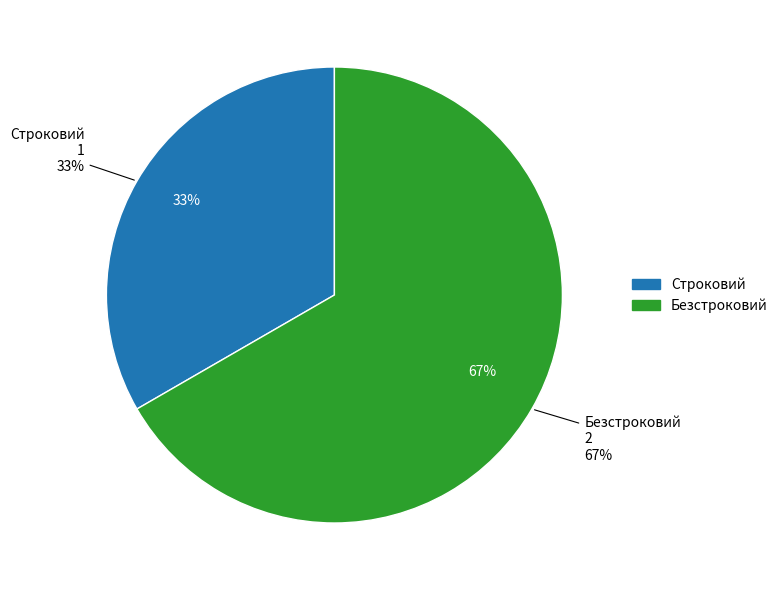

What percentage is the Безстроковий slice, to the nearest percent?

67%